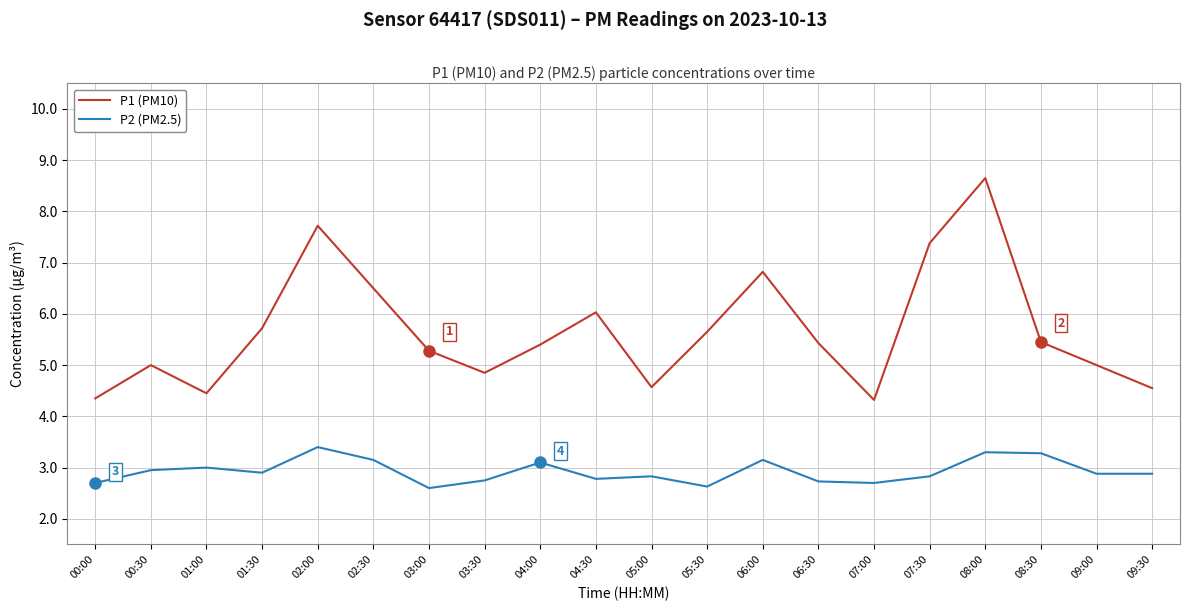

The value of P2 (PM2.5) at 00:00 is 2.7. True or false?

True